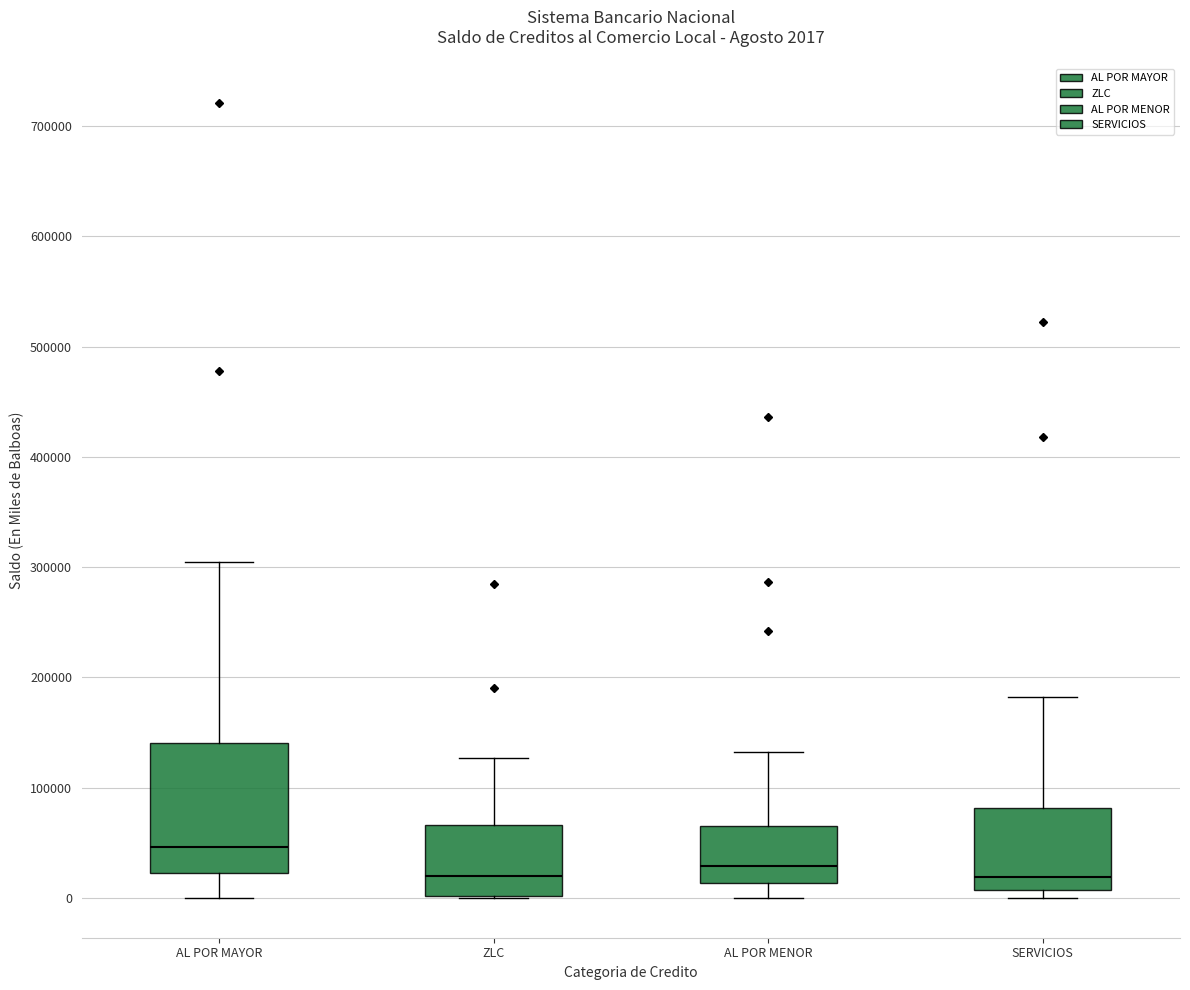

Comparing the boxes themselves (not the whiskers), which one is the tallest?

AL POR MAYOR